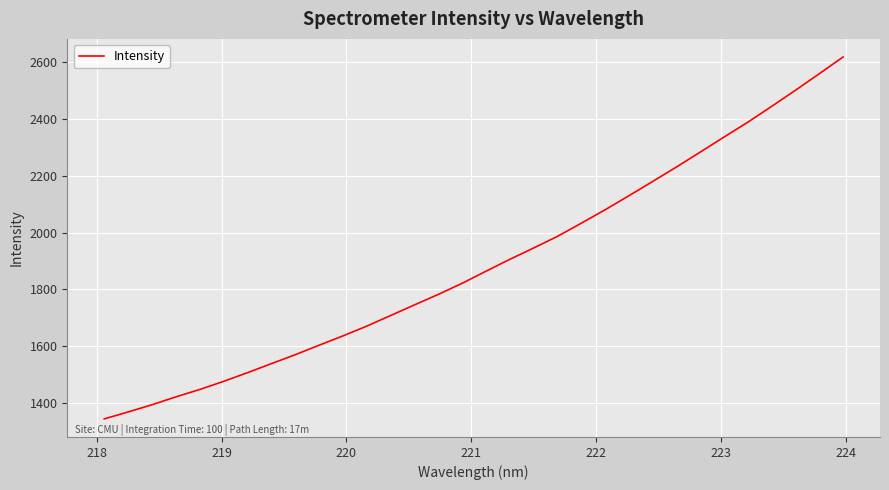

What is the difference between the maximum and minimum values?

1273.9